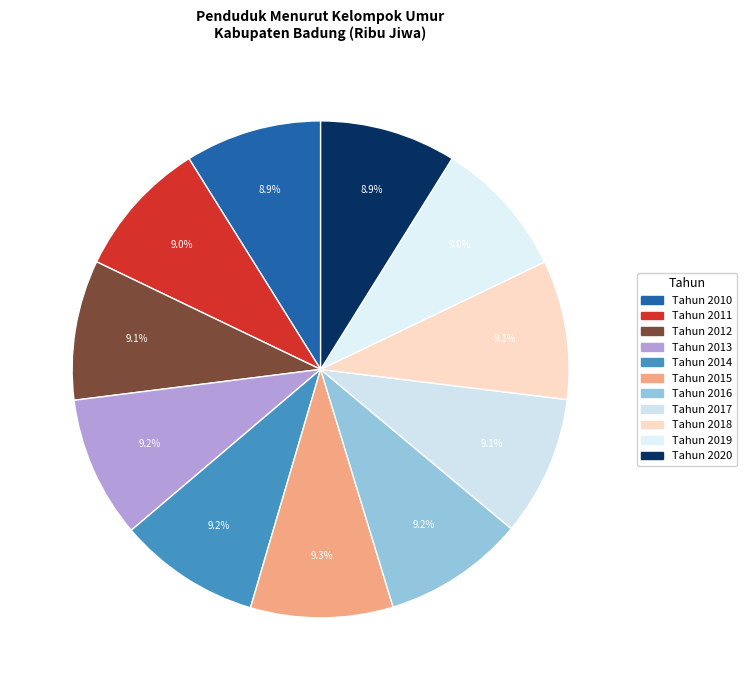

Is the sum of Tahun 2015 and Tahun 2013 greater than half?

No